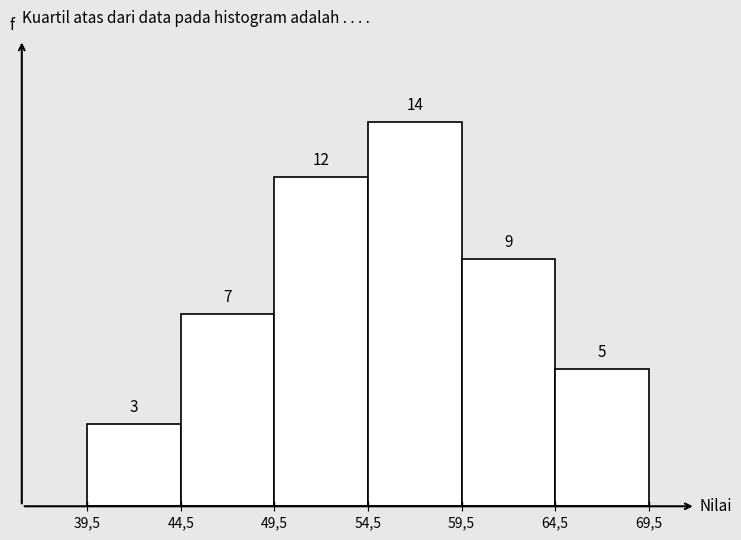

Reading right to left, what are all the values shown in this chart?

64,5=5	59,5=9	54,5=14	49,5=12	44,5=7	39,5=3